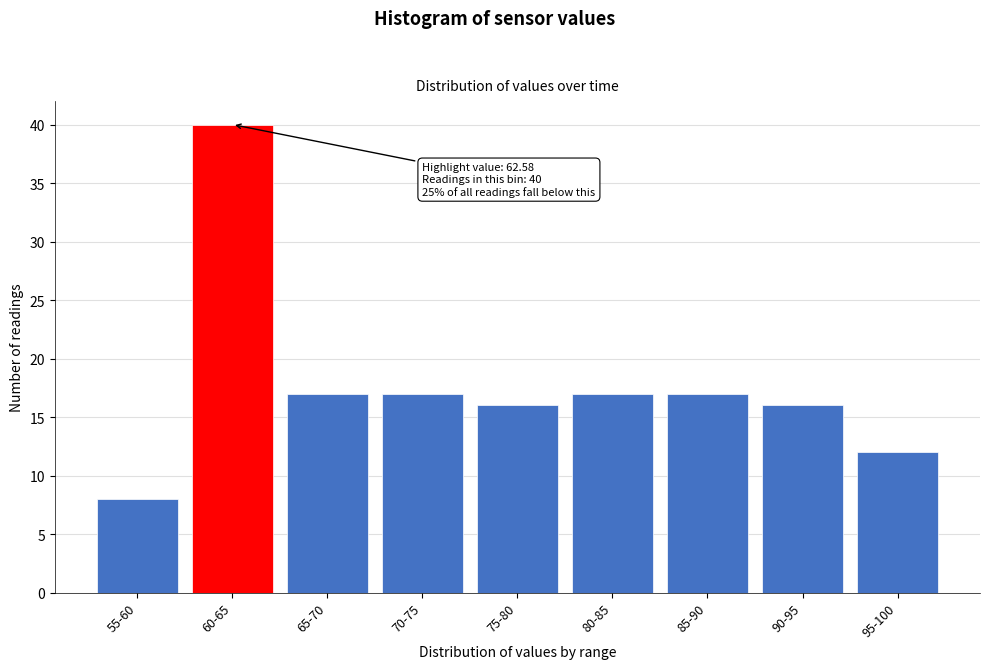

Reading left to right, transcribe all the data shown in this chart.

55-60=8	60-65=40	65-70=17	70-75=17	75-80=16	80-85=17	85-90=17	90-95=16	95-100=12